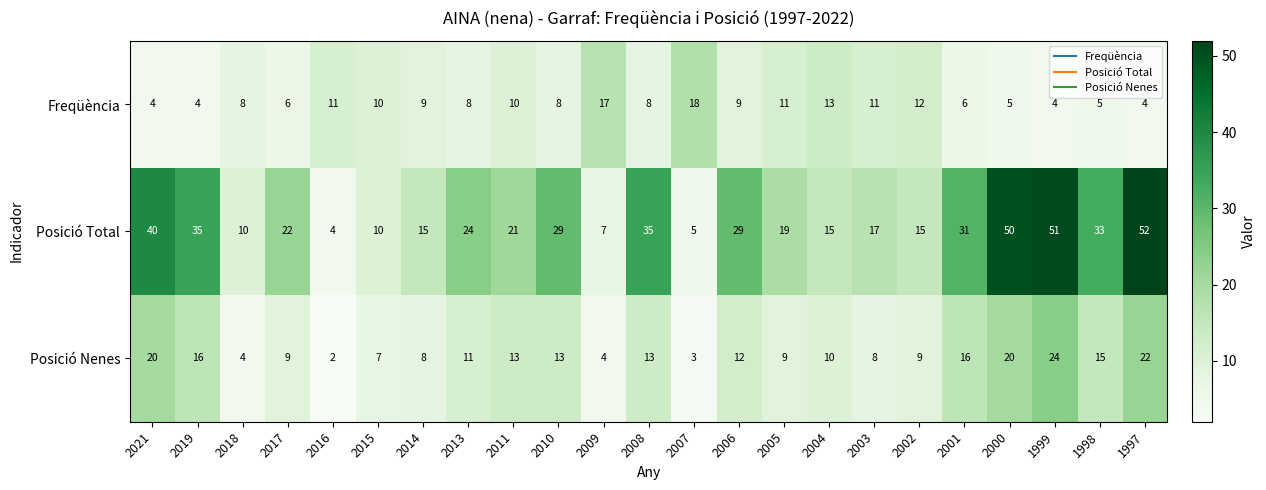

List the series in order of their overall mean, highest first.

Posició Total, Posició Nenes, Freqüència